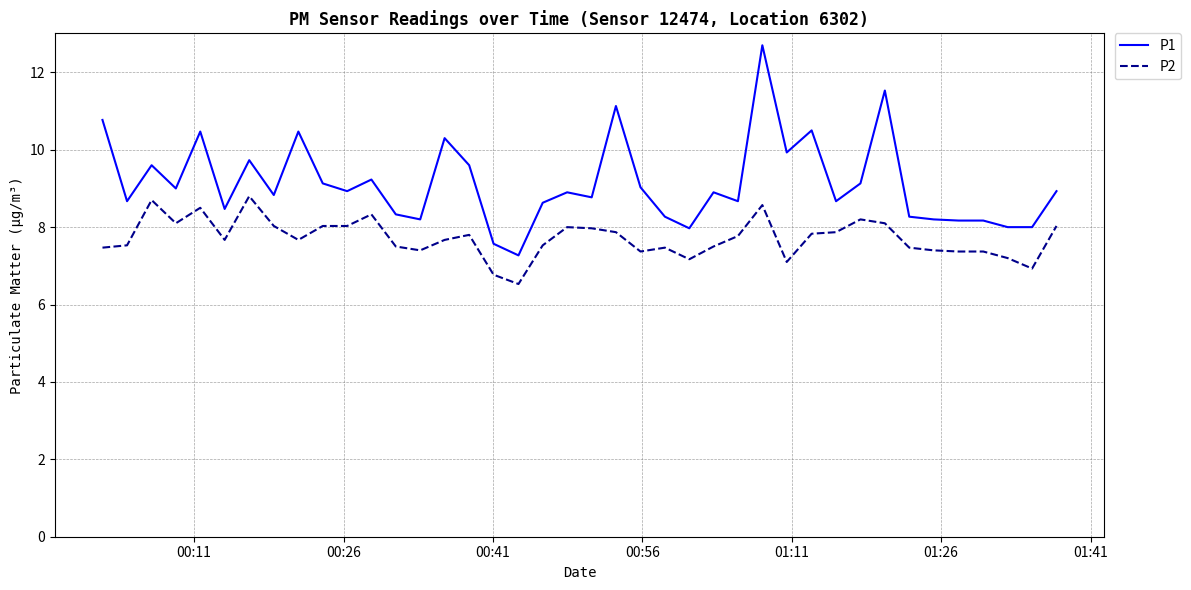

True or false: P1 and P2 intersect in this chart.

False